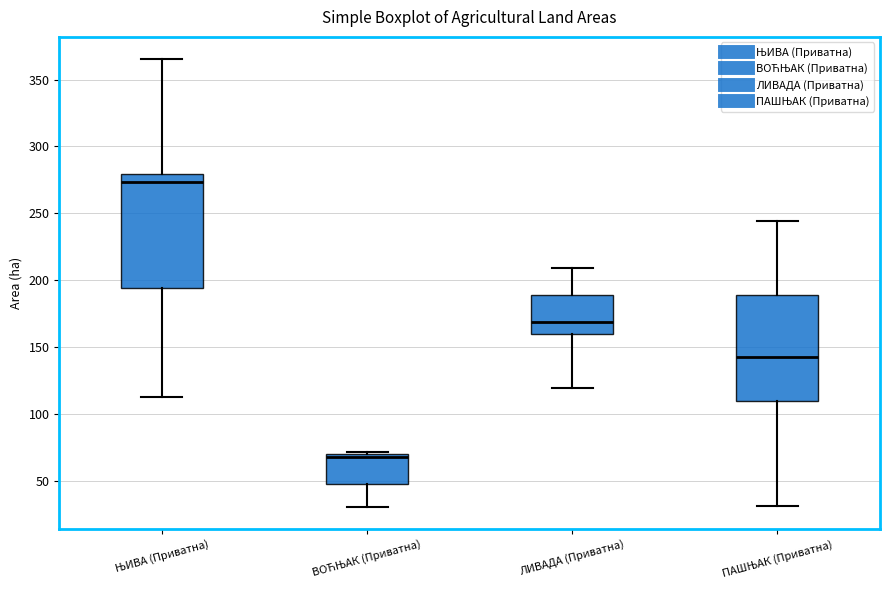

Which box's median line is the lowest?

ВОЋЊАК (Приватна)